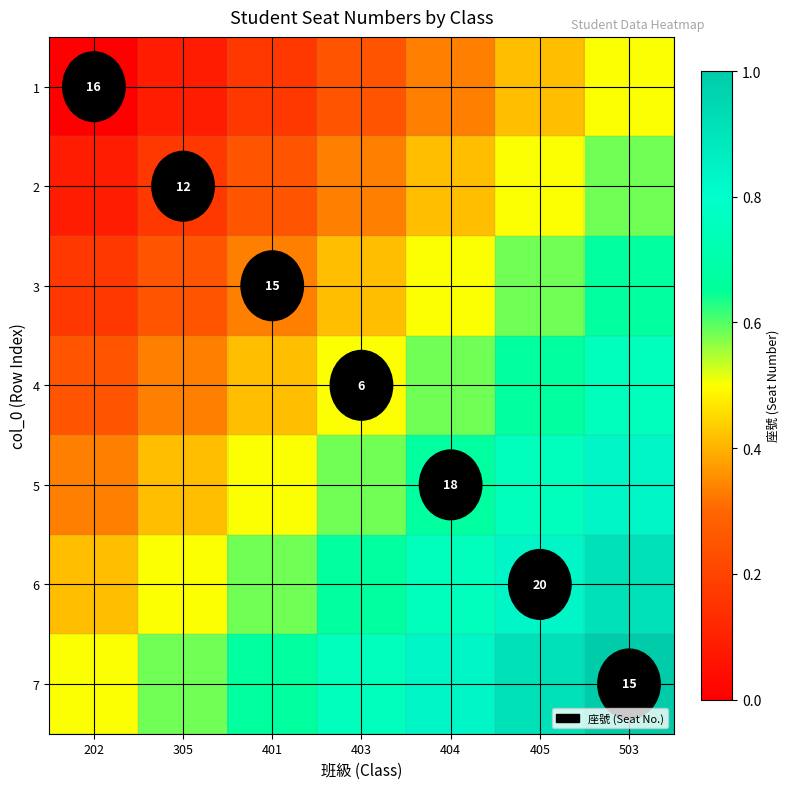

Read the 2 value at 405.

0.5